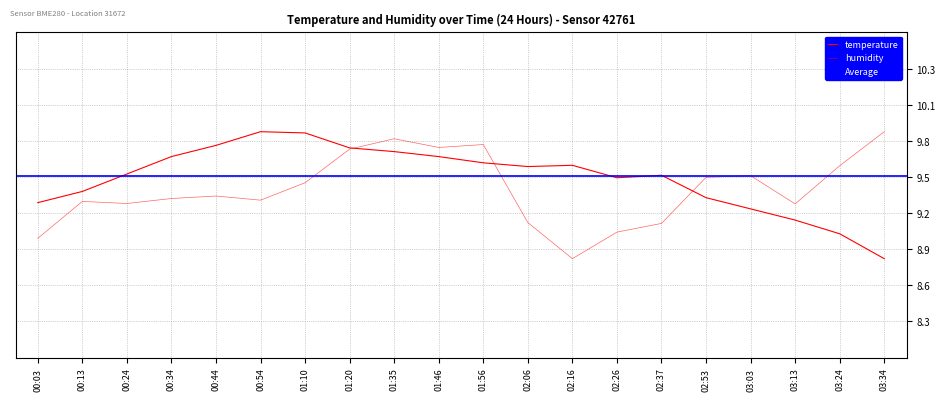

What is the difference between the second highest and minimum values in the humidity series?

1.0